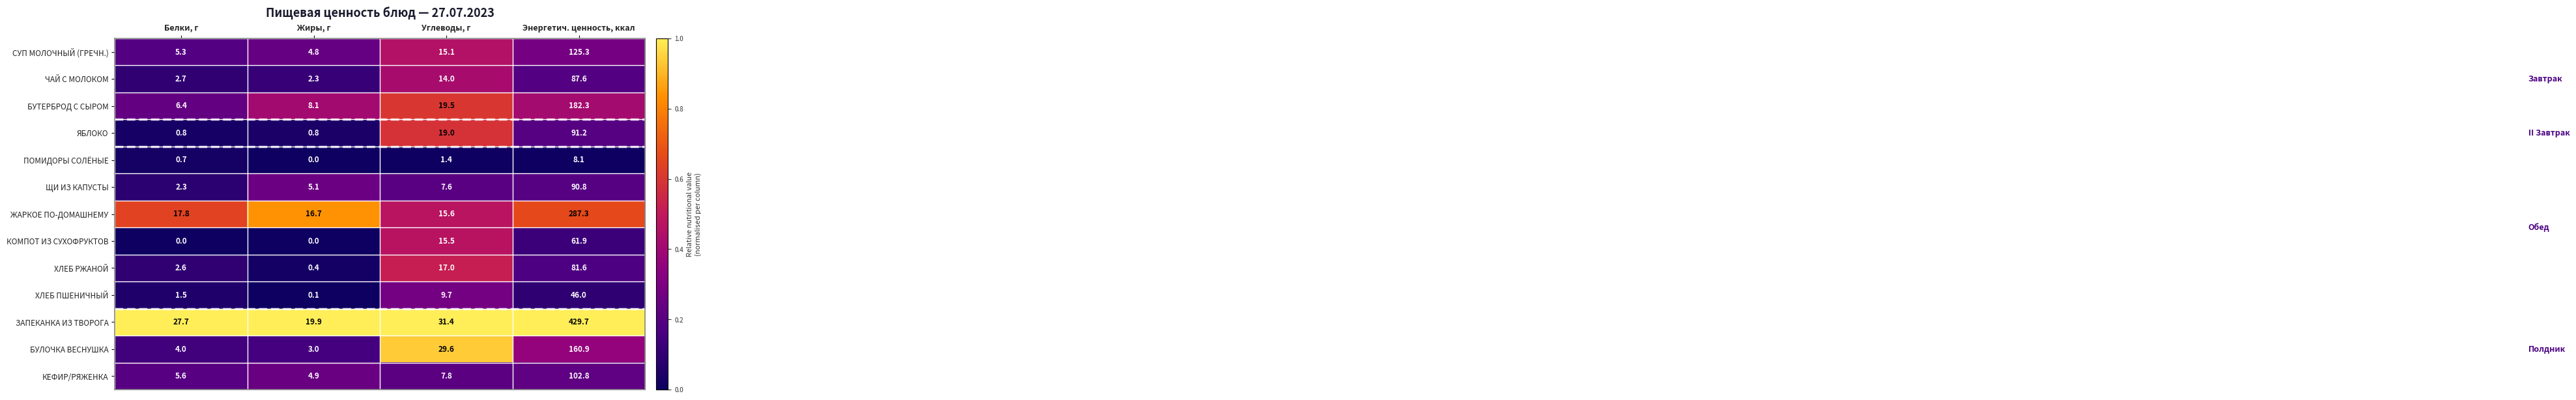

Is the value of БУЛОЧКА ВЕСНУШКА at Белки, г greater than the value of ЯБЛОКО at Углеводы, г?

No